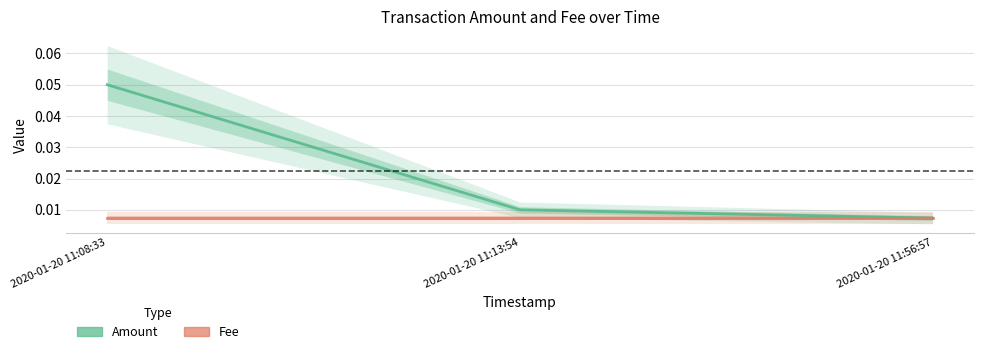

Does the chart have visible grid lines?

Yes